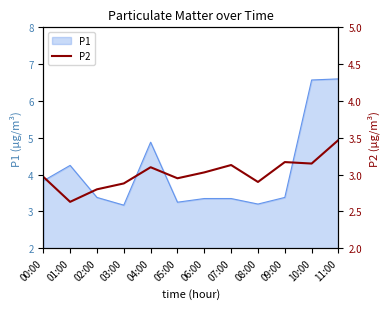

Reading left to right, what are all the values shown in this chart?

3.0	2.6	2.8	2.9	3.1	3.0	3.0	3.1	2.9	3.2	3.1	3.5